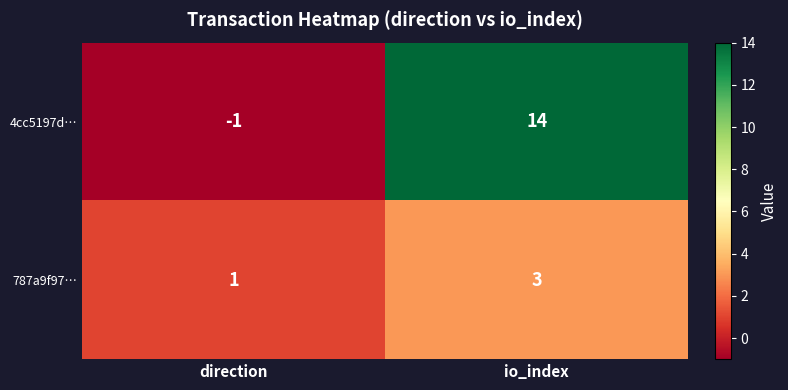

The value of 787a9f97… at io_index is 1. True or false?

False